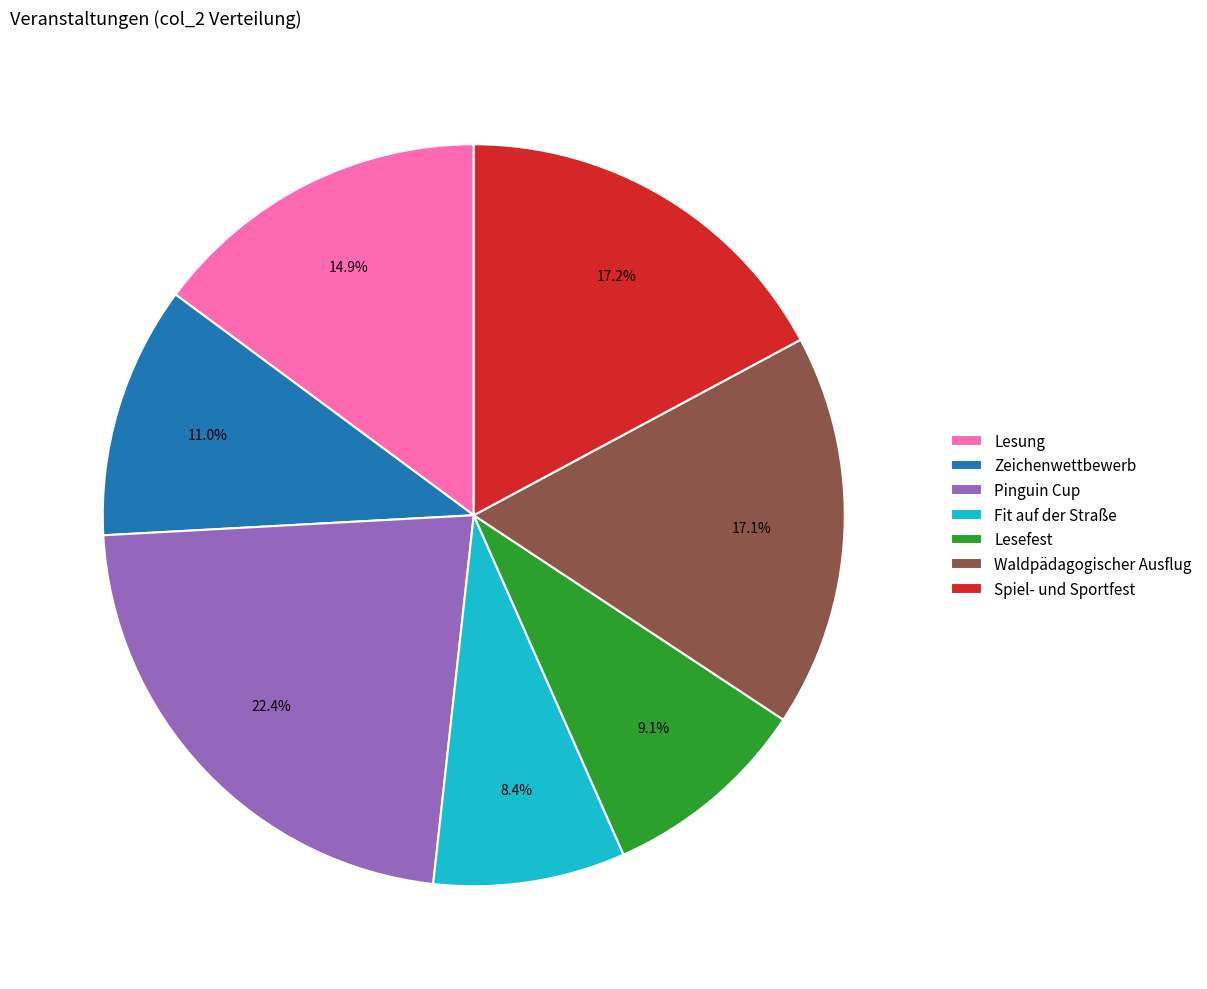

Is there a majority slice in this chart?

No